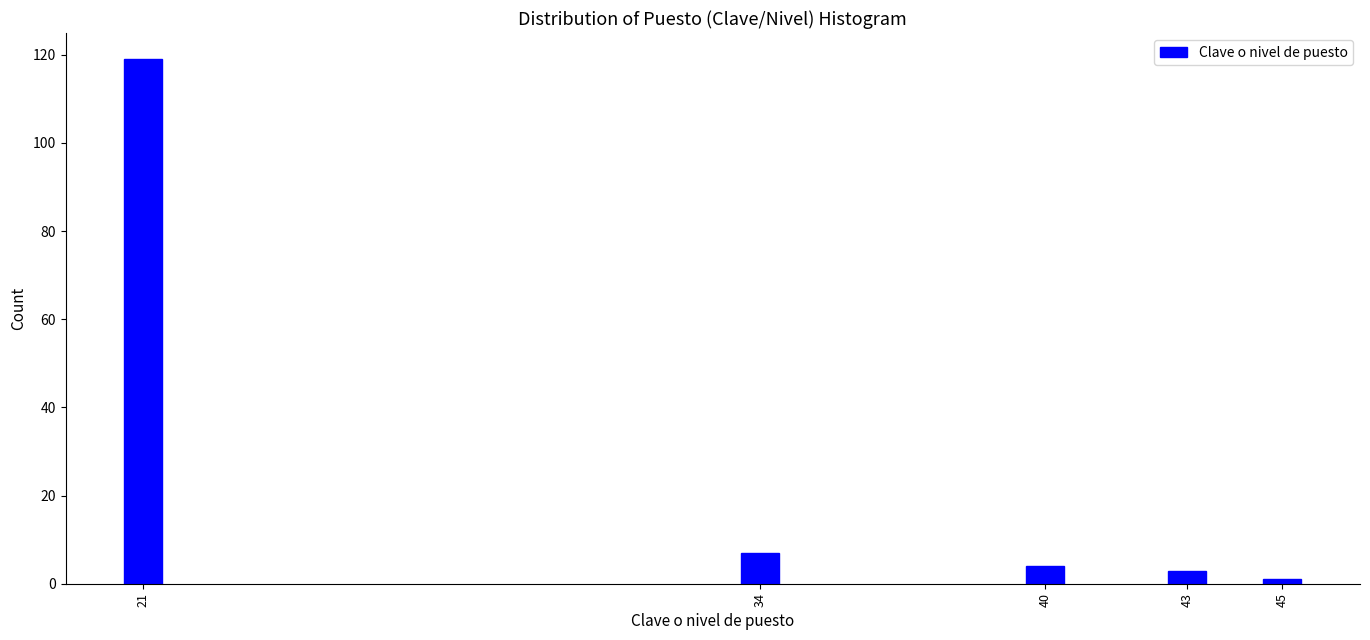

Reading left to right, transcribe all the data shown in this chart.

21=119	34=7	40=4	43=3	45=1